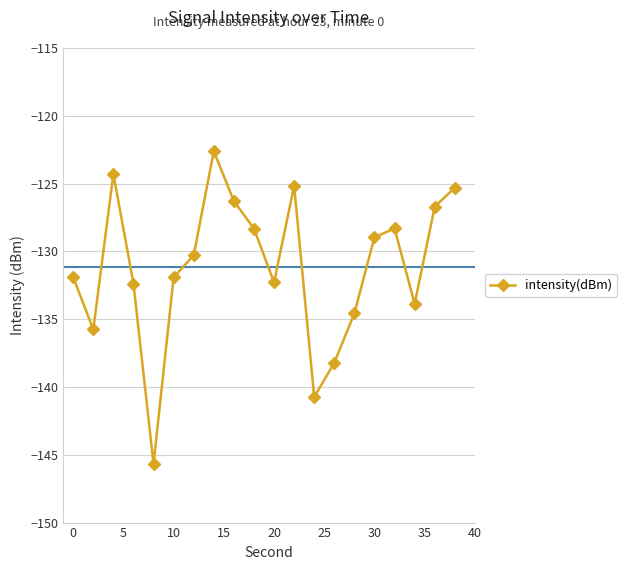

What is the greatest value displayed?

-122.6